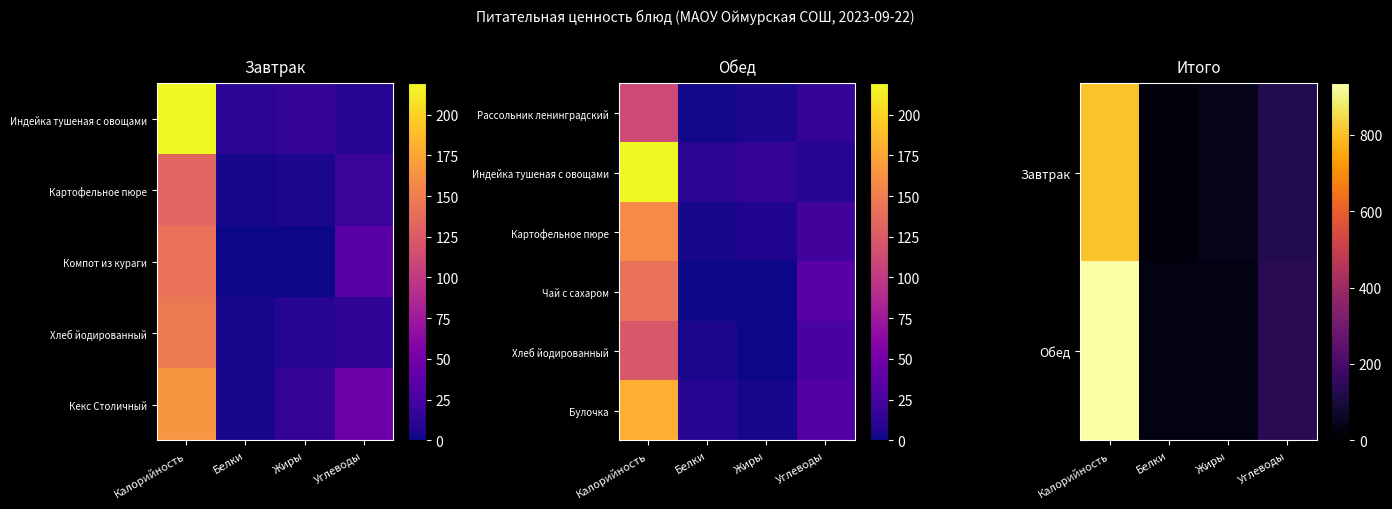

What is the approximate value of Чай с сахаром at Углеводы?

35.1